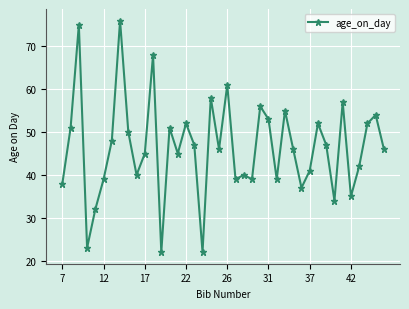

Reading left to right, transcribe all the data shown in this chart.

38	51	75	23	32	39	48	76	50	40	45	68	22	51	45	52	47	22	58	46	61	39	40	39	56	53	39	55	46	37	41	52	47	34	57	35	42	52	54	46